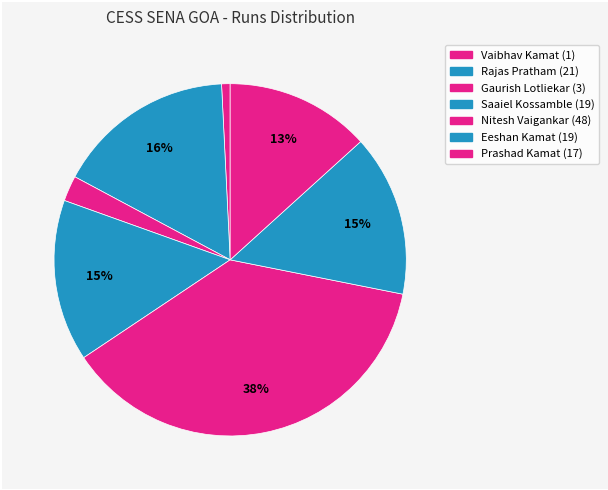

How many slices are in this pie chart?

7